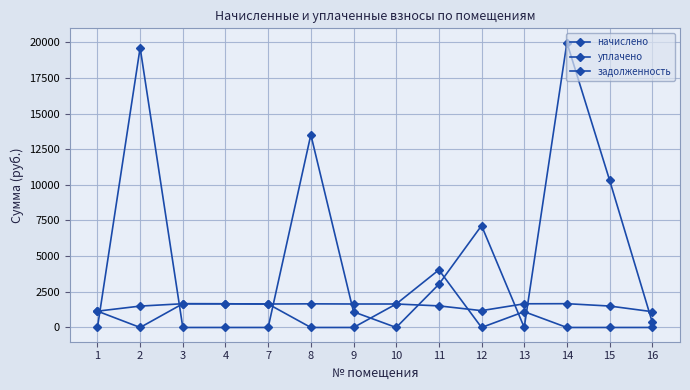

At which label does начислено first exceed 1646?

3